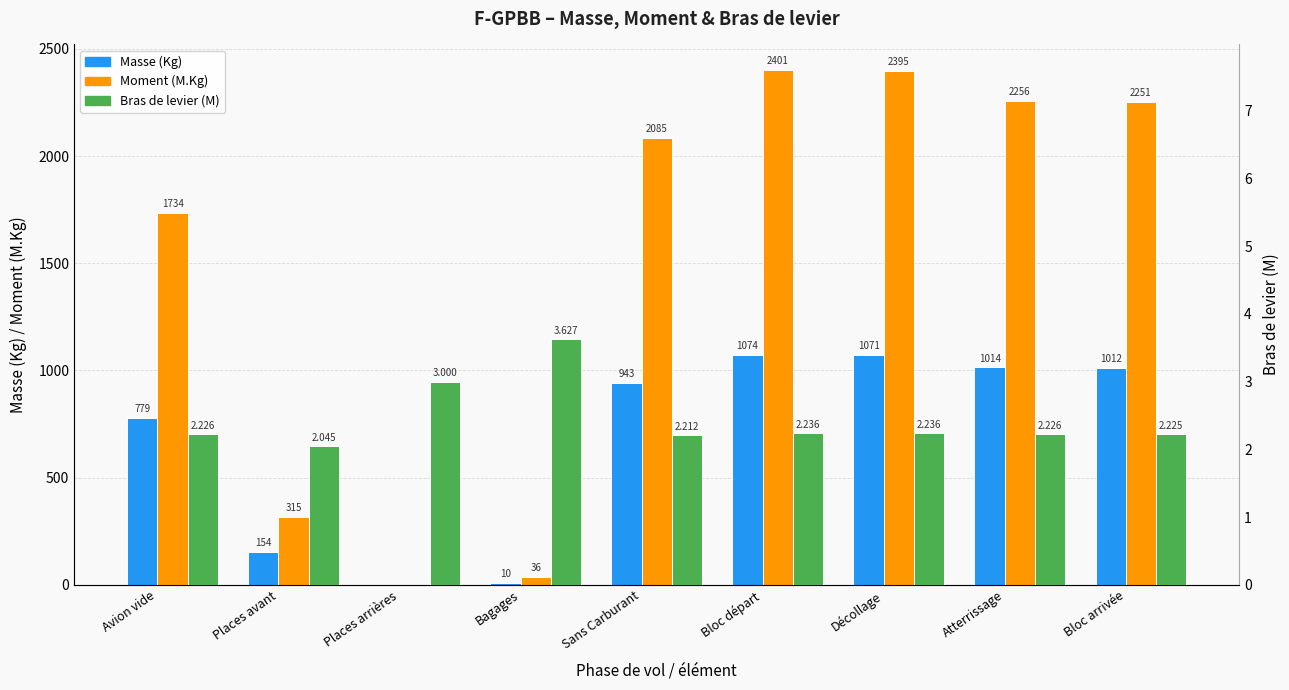

Between Bloc arrivée and Bloc départ, which is larger?

Bloc départ